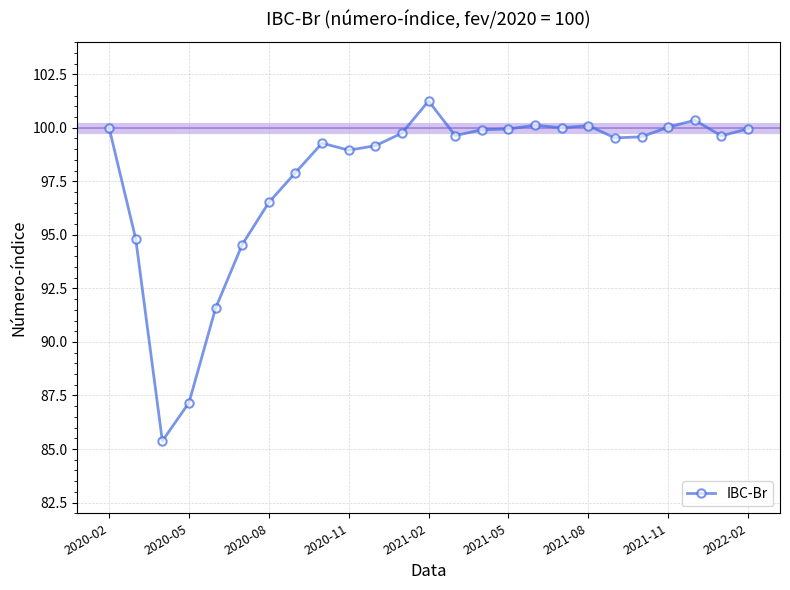

What is the value of the 23rd point from the left?

100.4